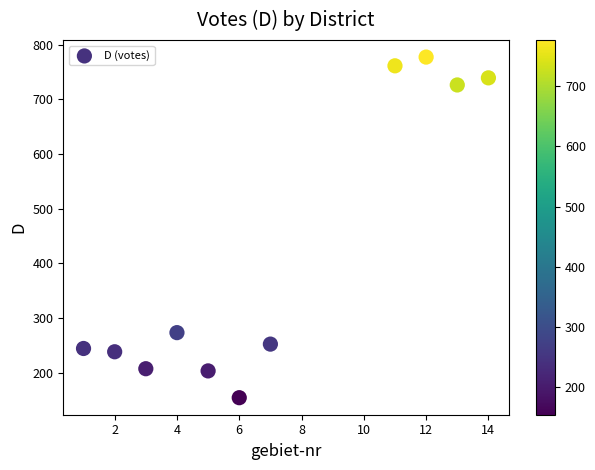

What Y value in the scatter plot is closest to 465?

273